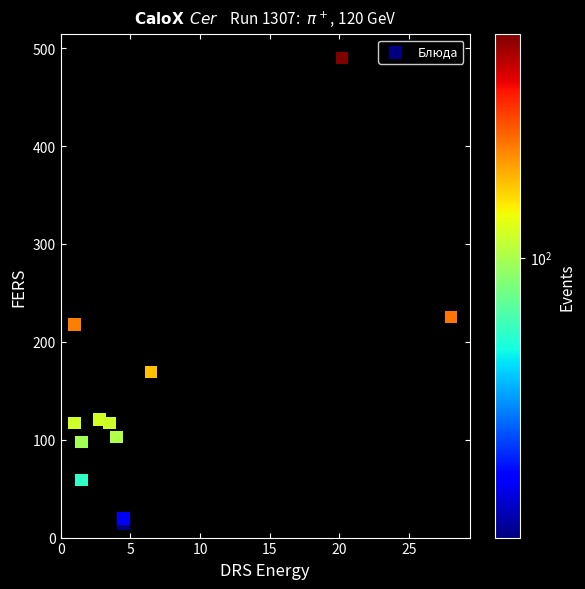

What Y value in the scatter plot is closest to 251?

225.3